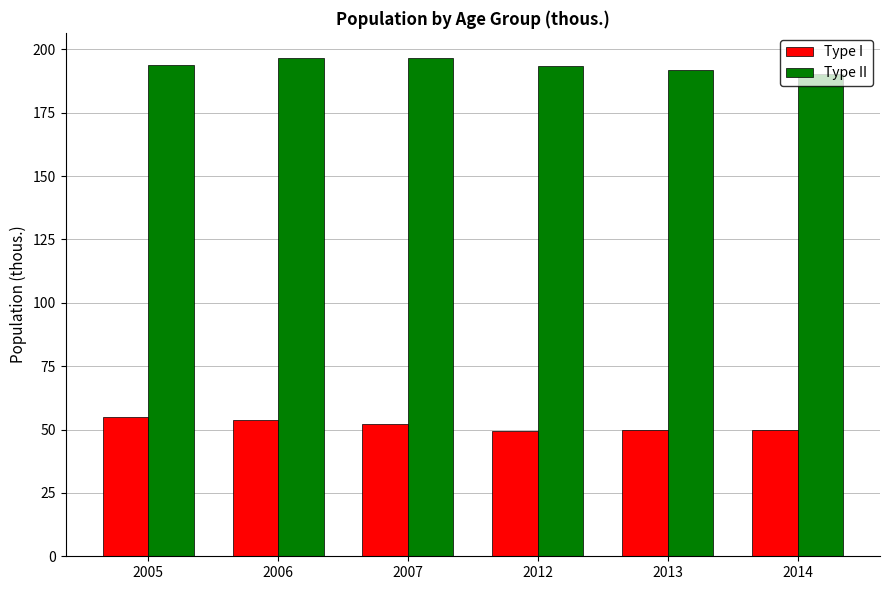

What is the minimum value for Type I?

49.6